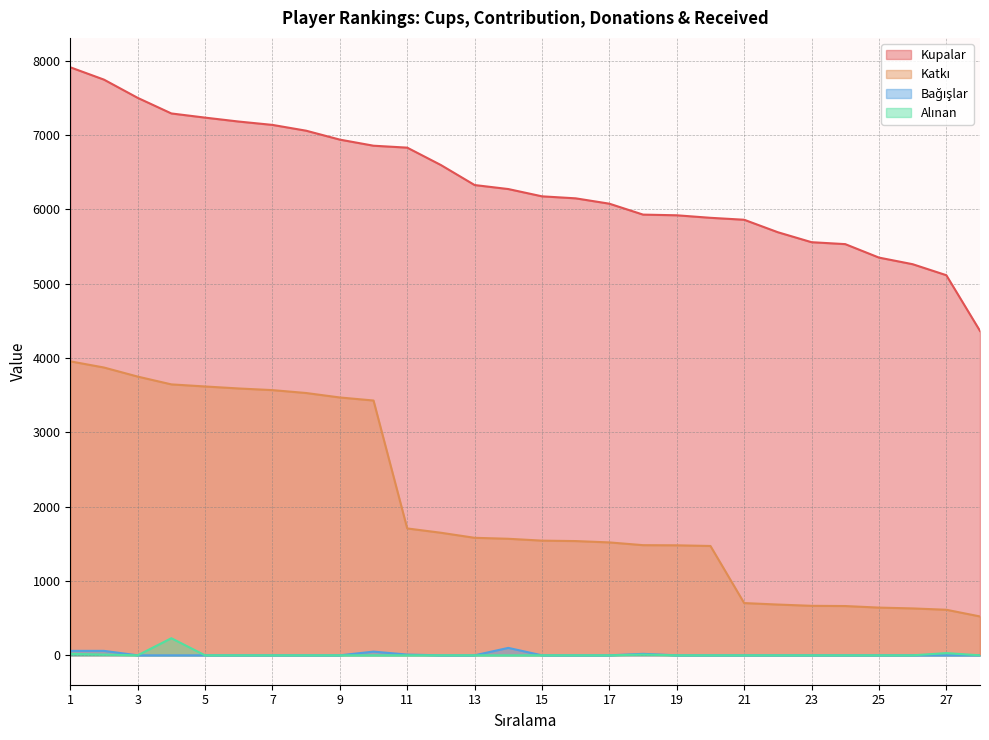

Which series has the largest total across all categories?

Kupalar